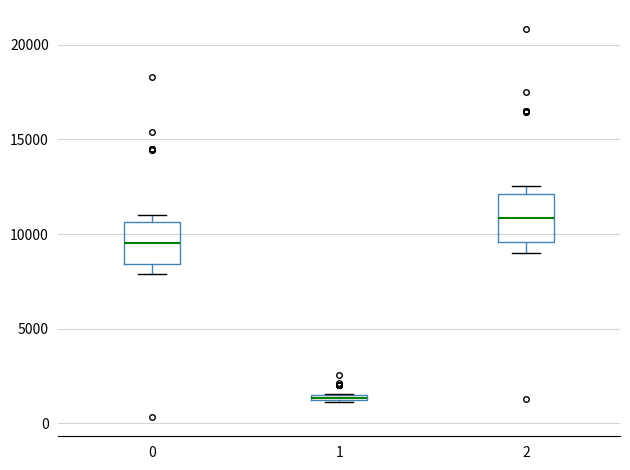

Where is the upper edge of the box at x = 0 on the y-axis? The values are not printed on the chart, so give them approximately, as read against the axis.

10500